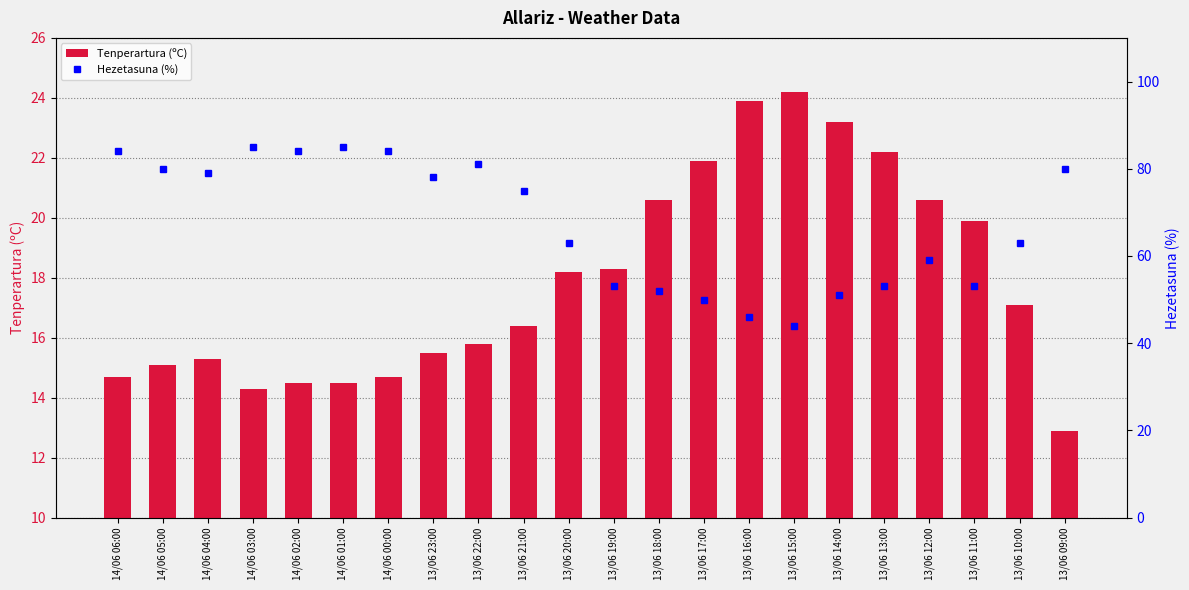

How many groups of bars are there?

22